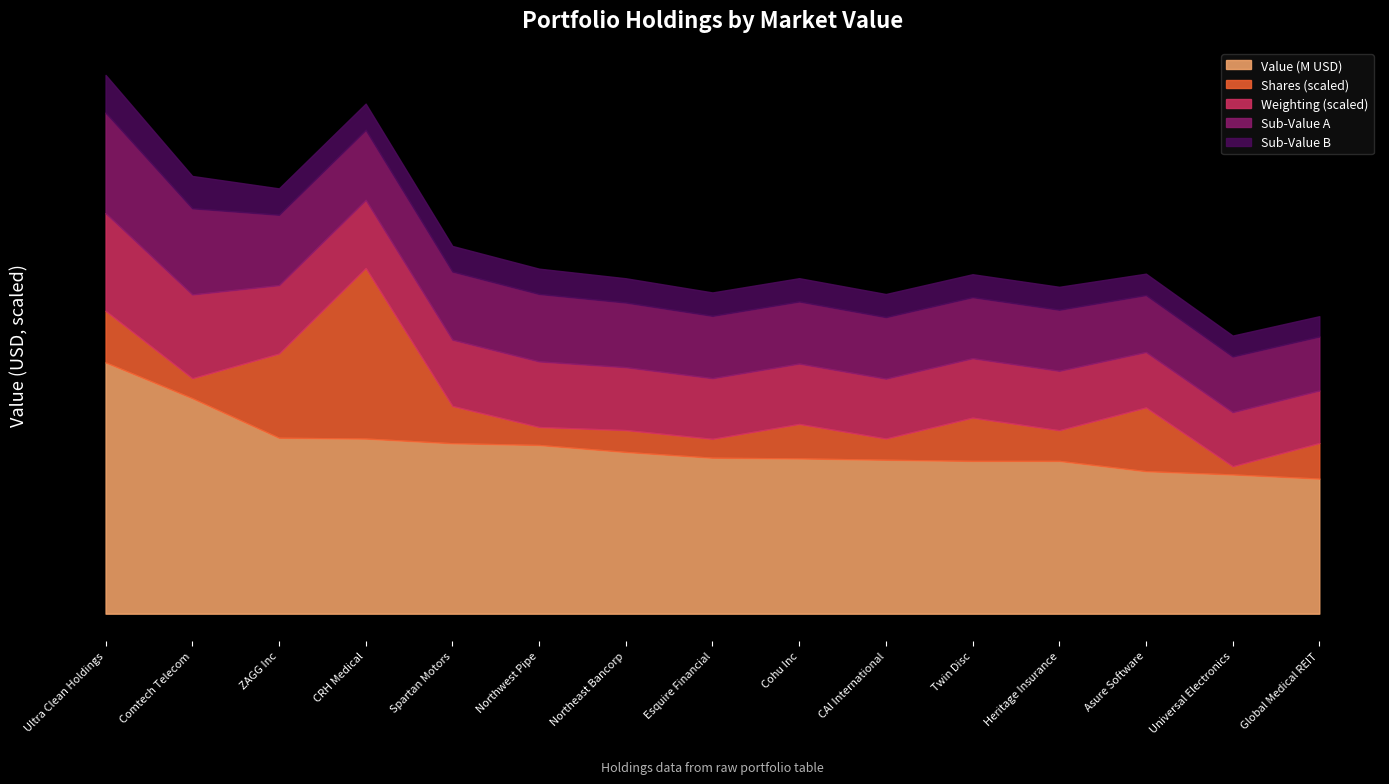

What are all the series names shown in the legend?

Value (M USD), Shares (scaled), Weighting (scaled), Sub-Value A, Sub-Value B